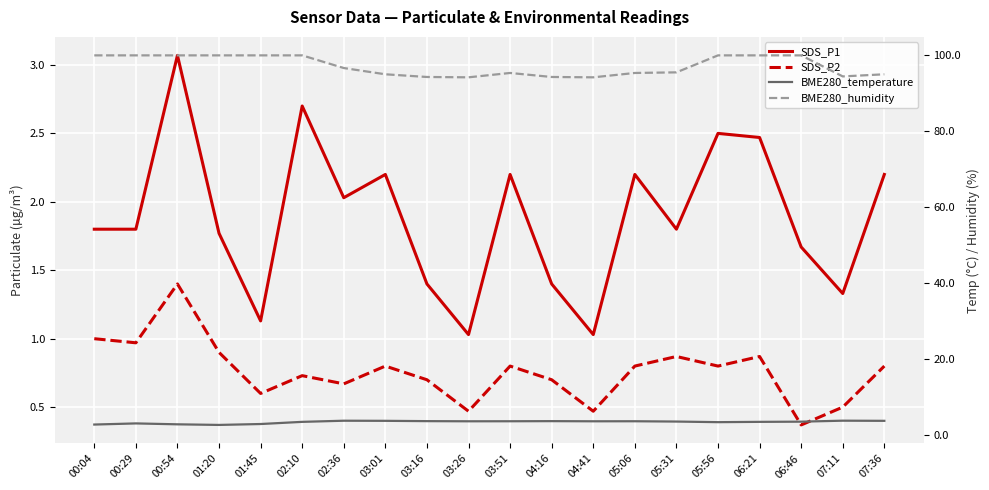

What value does the SDS_P2 series have at 00:54?

1.4